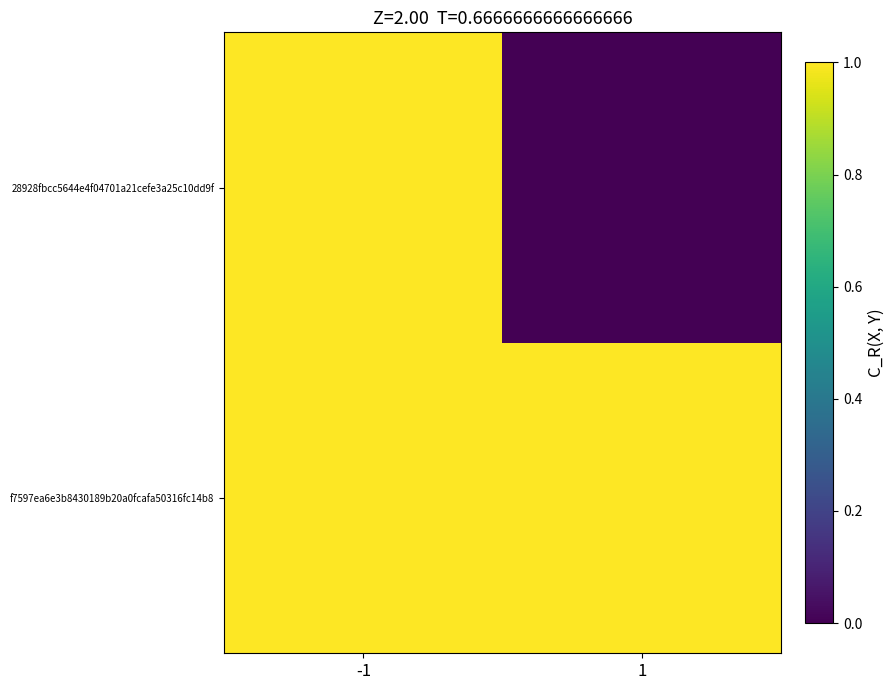

Between -1 and 1, which is larger?

-1